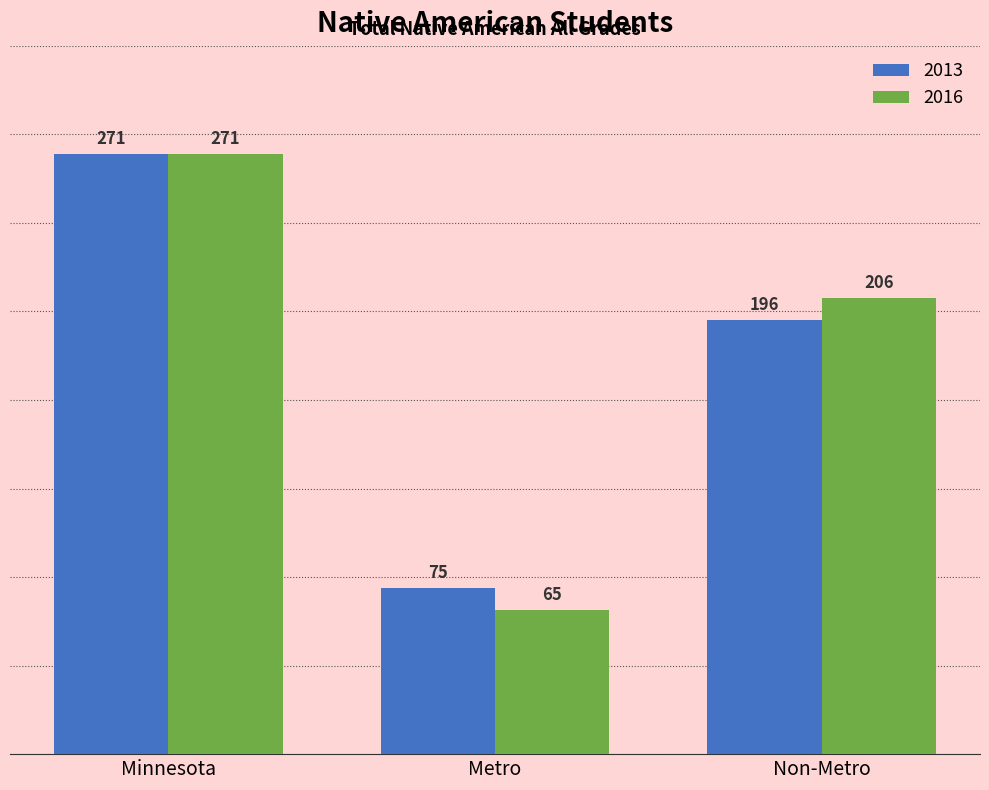

How many groups of bars are there?

3